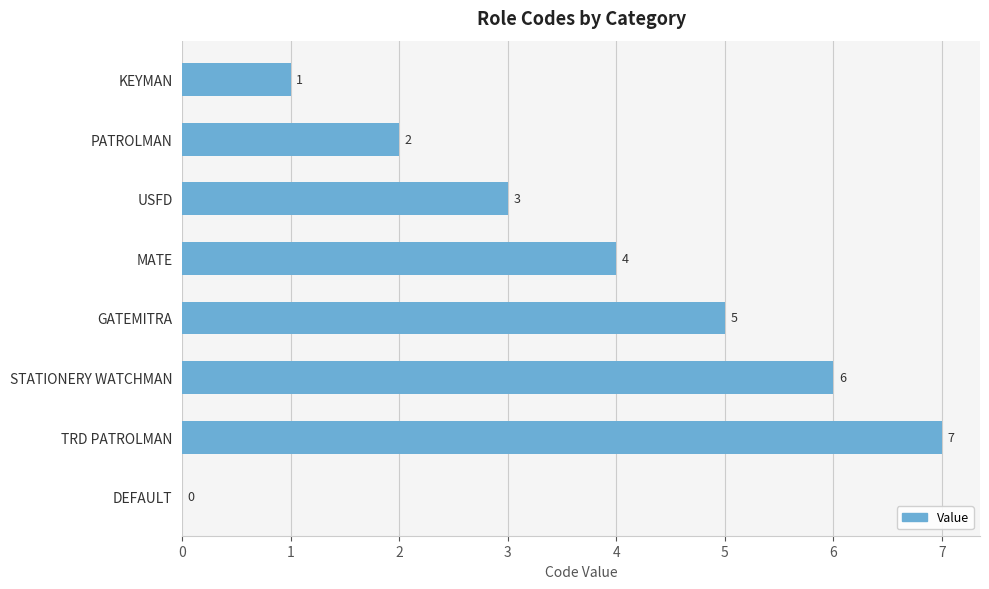

What is the greatest value displayed?

7